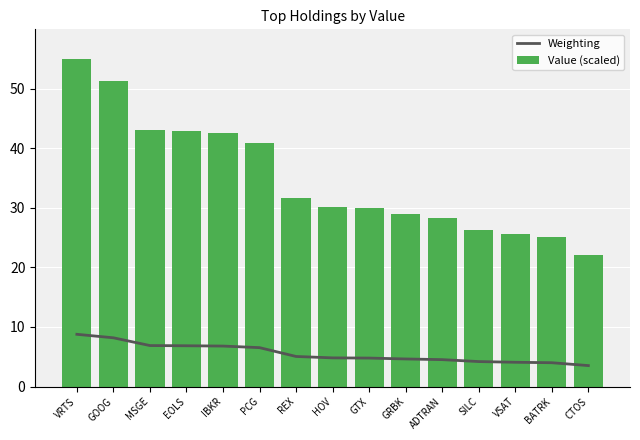

The Value (scaled) series shows 31.7 at REX. True or false?

True